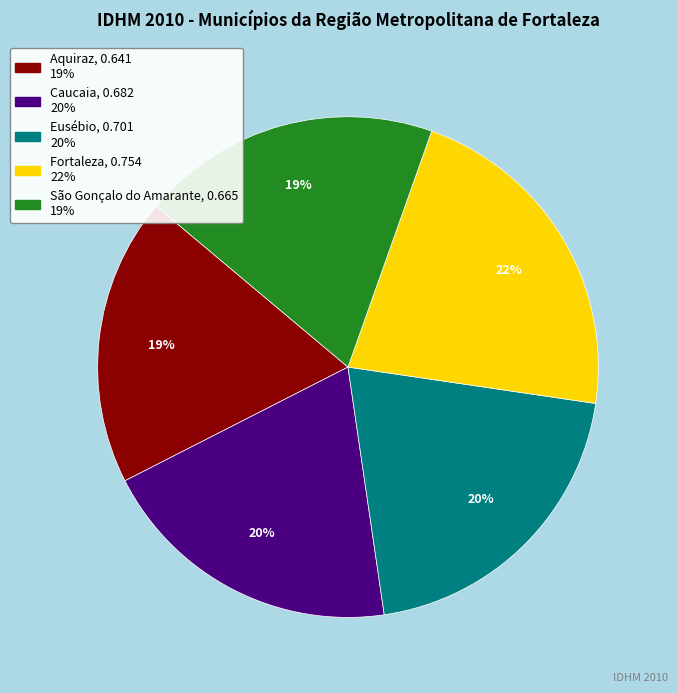

Which category has the biggest portion of the pie?

Fortaleza